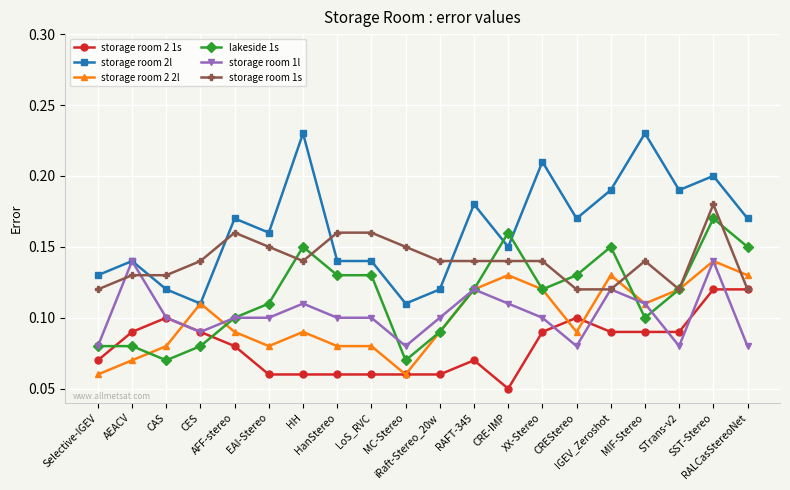

How many storage room 2 1s values are between 0 and 1?

20